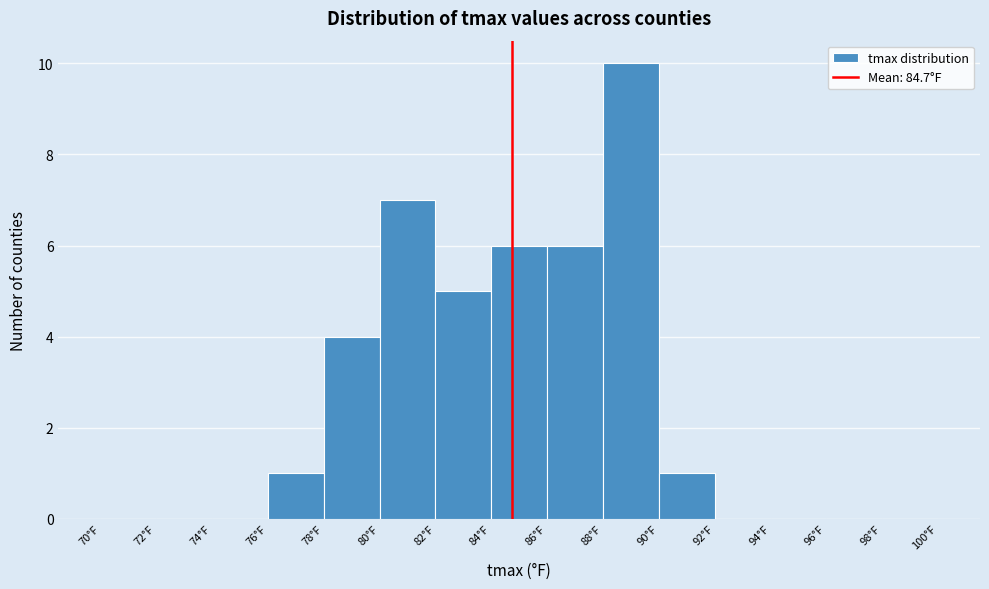

How tall is the bar that spans 90 to 92 on the x-axis? The values are not printed on the chart, so give them approximately, as read against the axis.

1